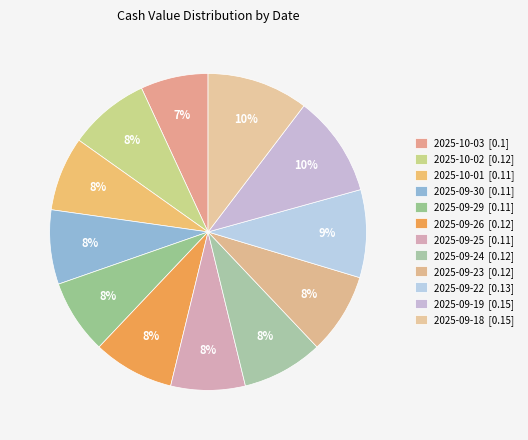

True or false: 2025-09-22 accounts for 9% of the total.

True